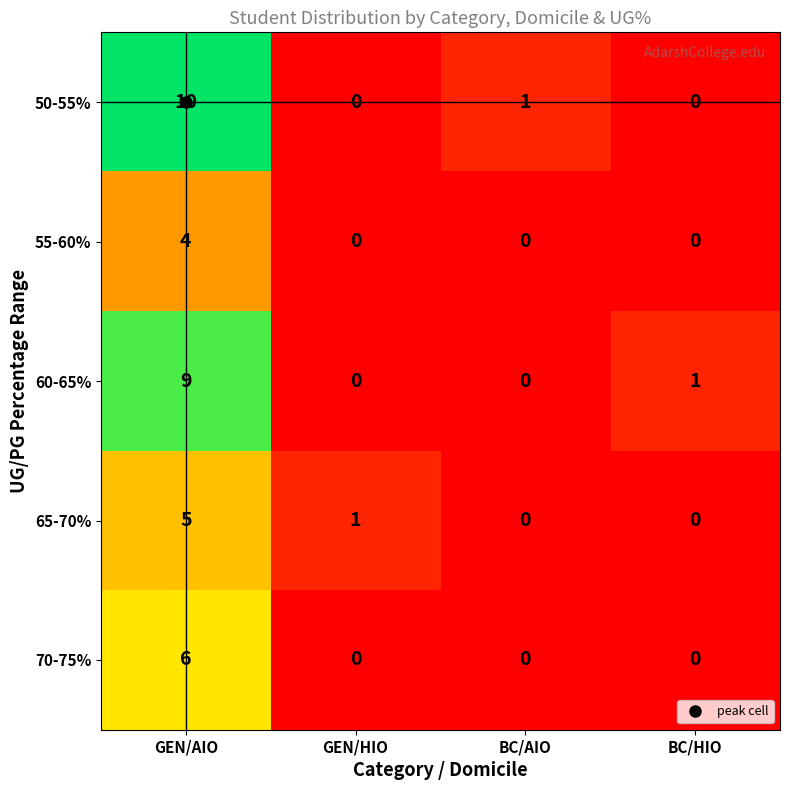

True or false: 50-55% has a value of 0 at GEN/HIO.

True